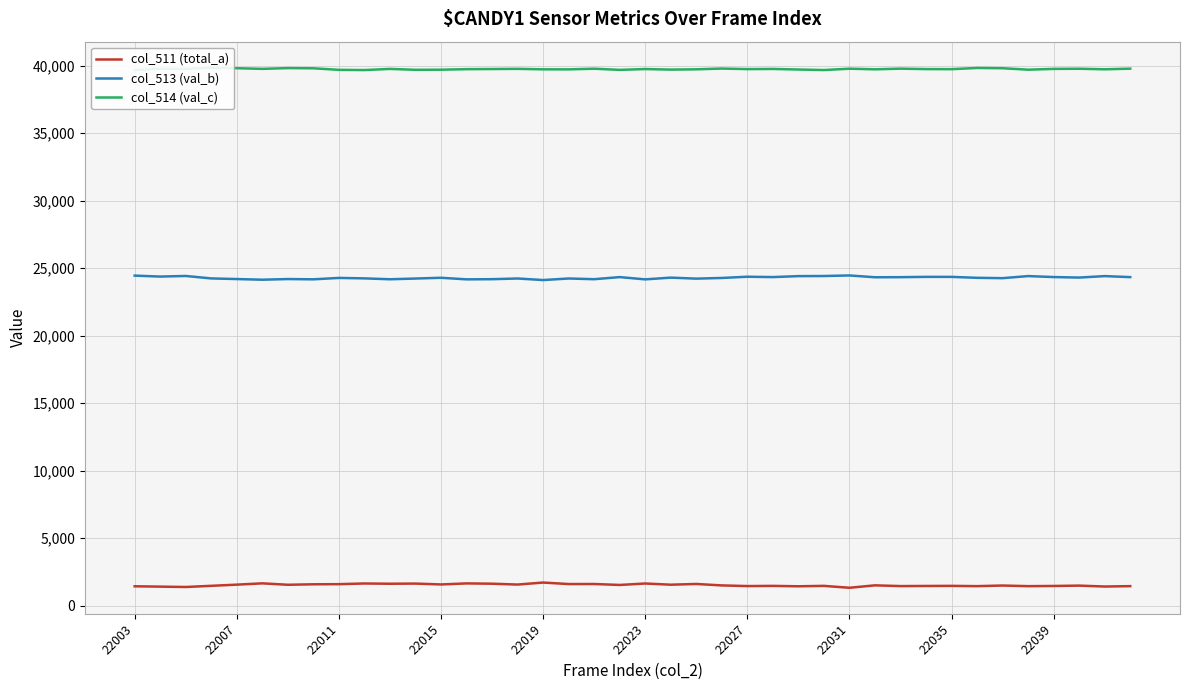

True or false: col_513 (val_b) and col_511 (total_a) cross at least once.

False